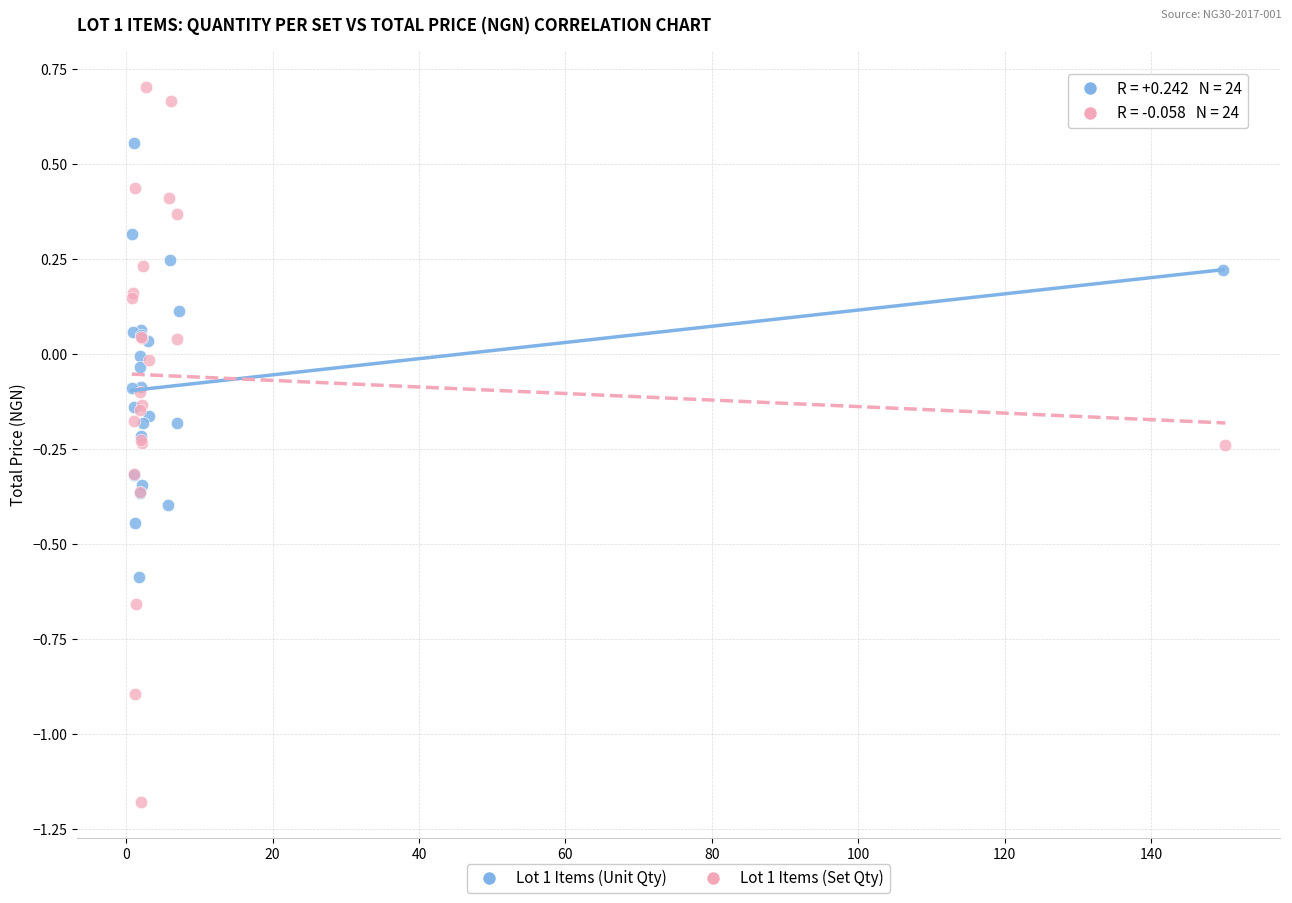

What are all the series names shown in the legend?

Lot 1 Items (Unit Qty), Lot 1 Items (Set Qty)